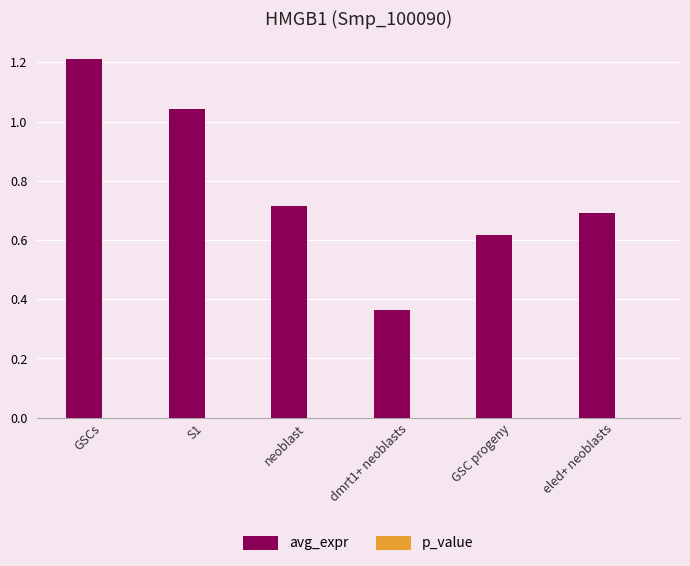

What is the greatest value displayed?

1.2